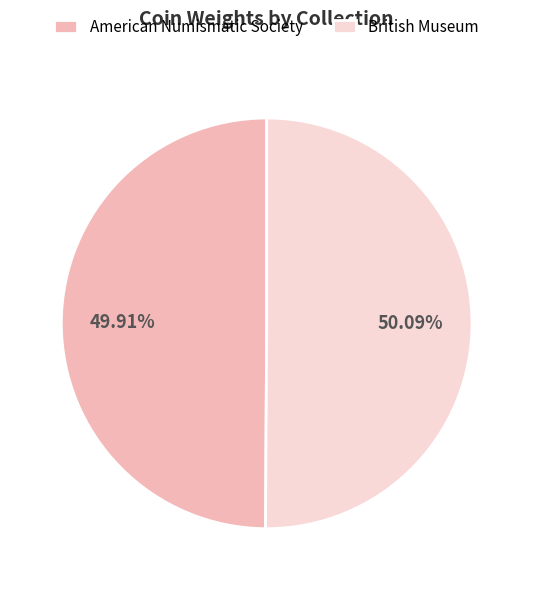

What is the ratio of the value at American Numismatic Society to the value at British Museum?

1.0